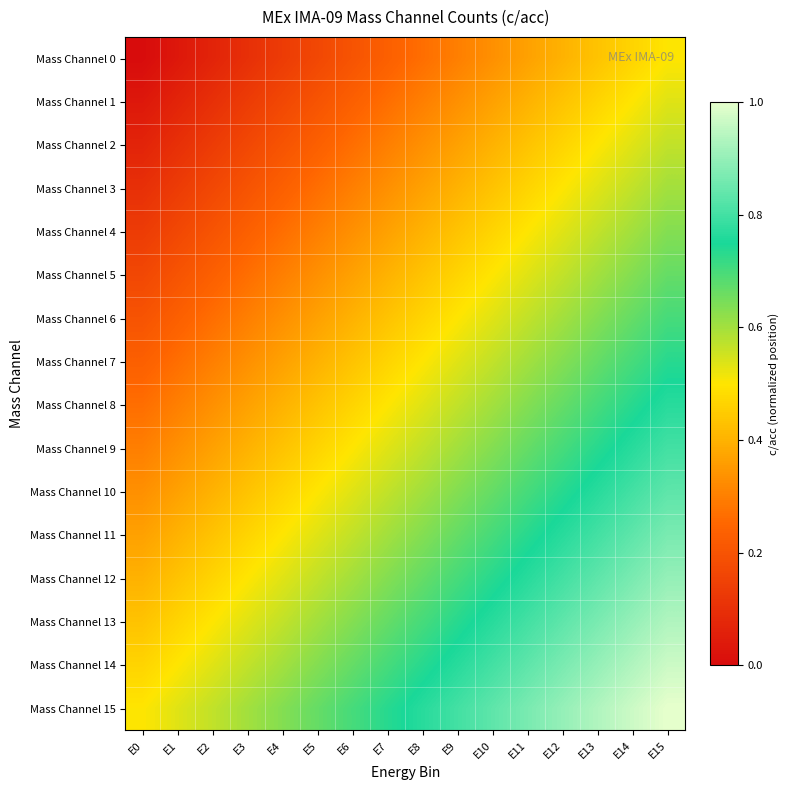

Which series has the largest total across all categories?

Mass Channel 15